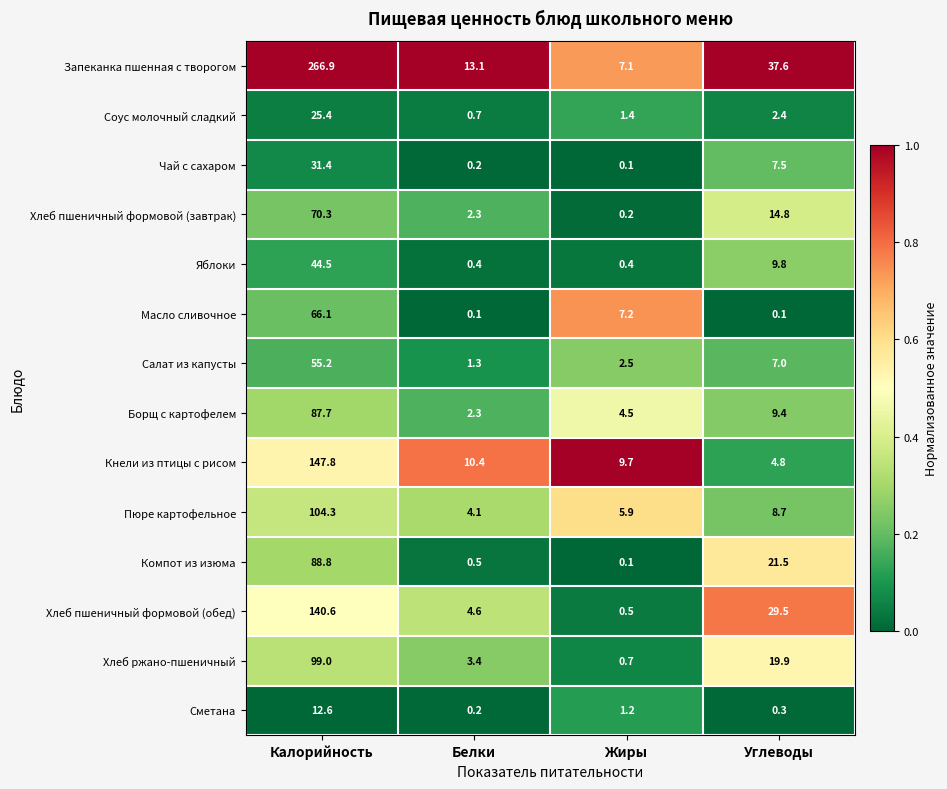

The Пюре картофельное series shows 104.3 at Калорийность. True or false?

True